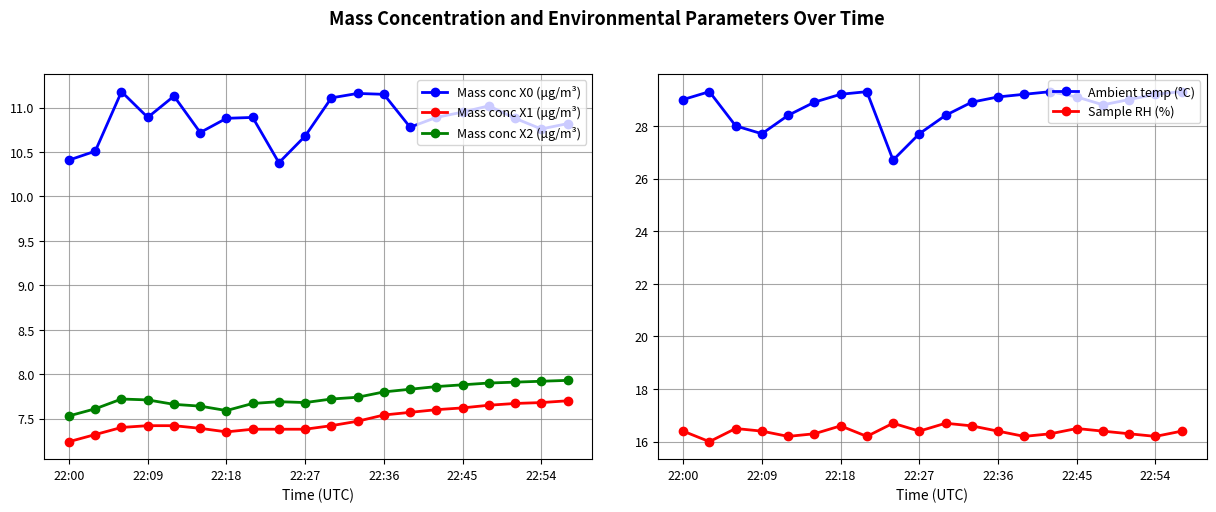

At which category is the sum across all series the highest?

19